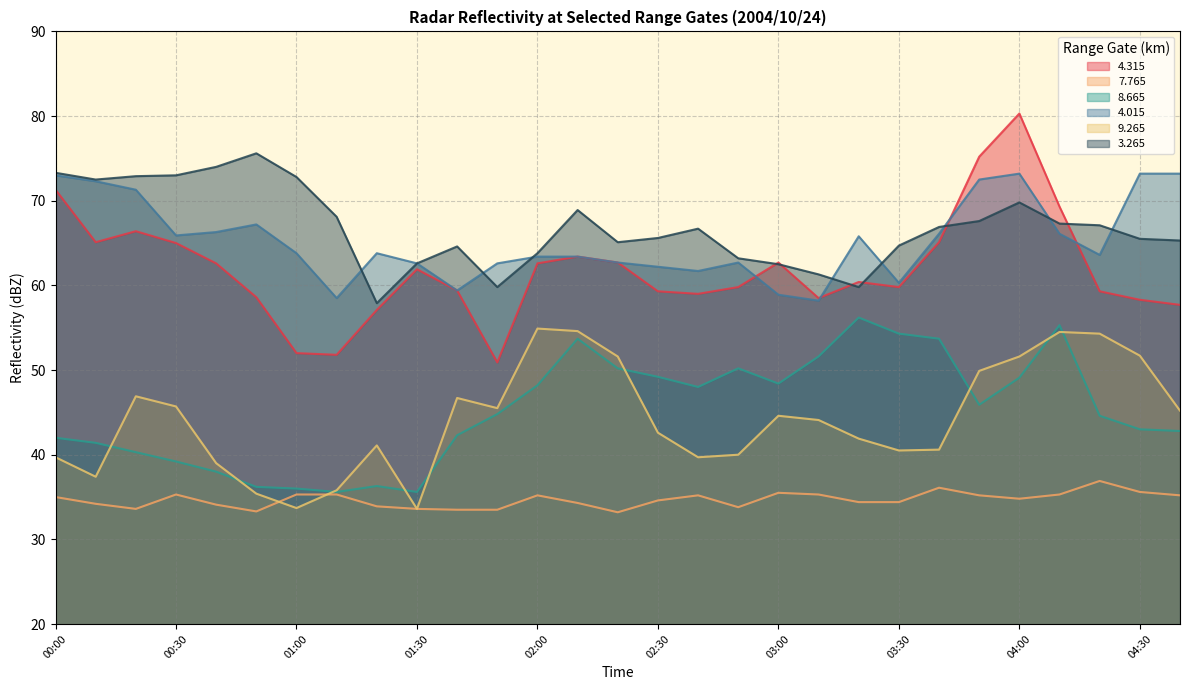

How many values in the   9.265 series are below 44?

14